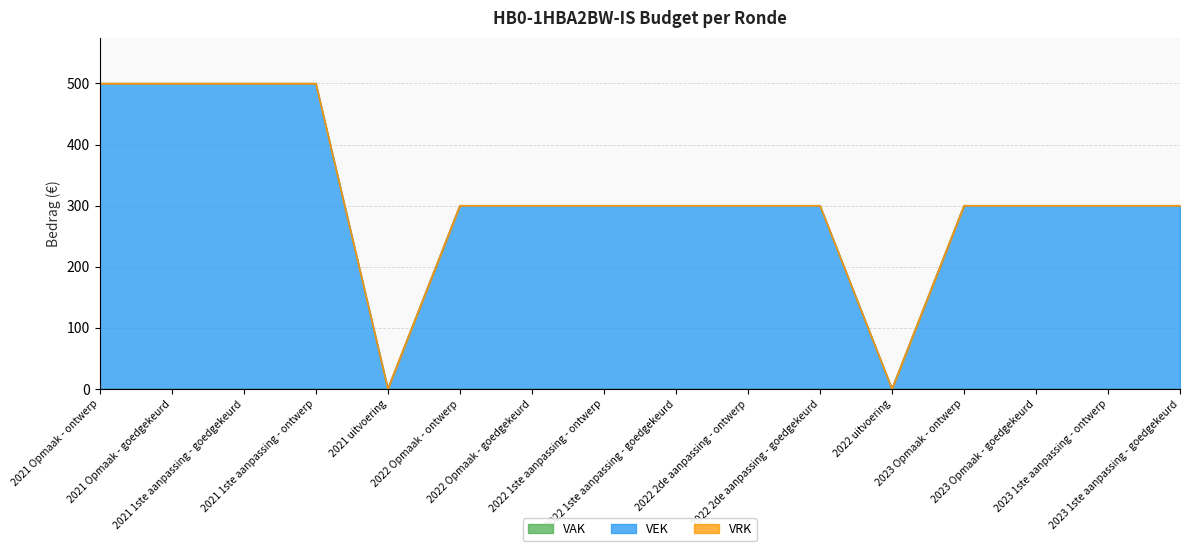

True or false: VEK and VRK intersect in this chart.

False